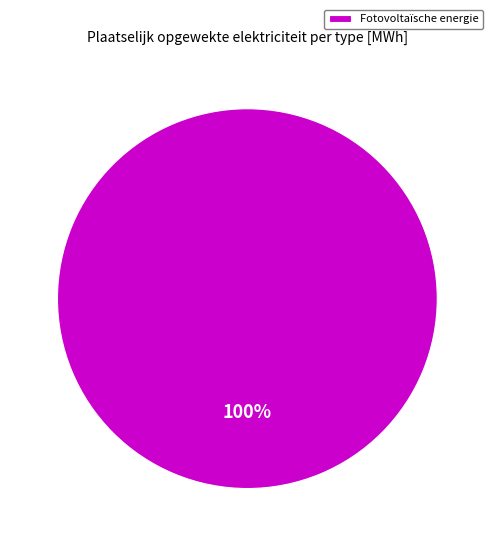

To the nearest percent, what portion does Fotovoltaïsche energie represent?

100%